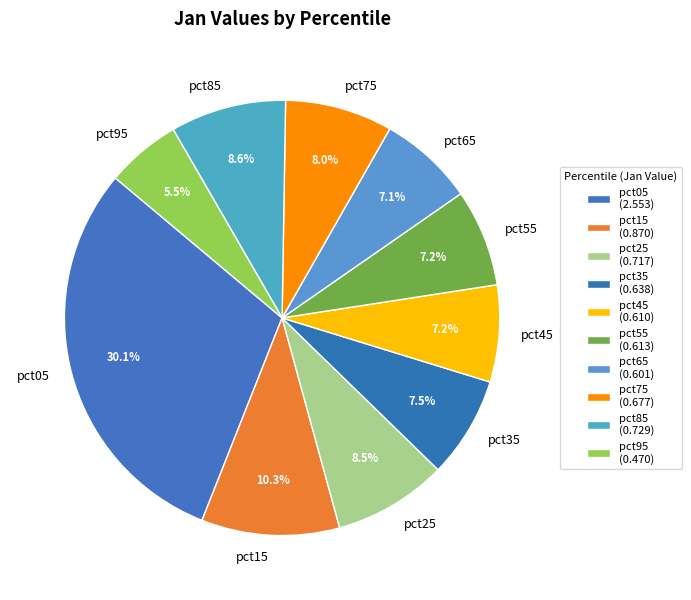

Which has a higher value, pct65 or pct75?

pct75